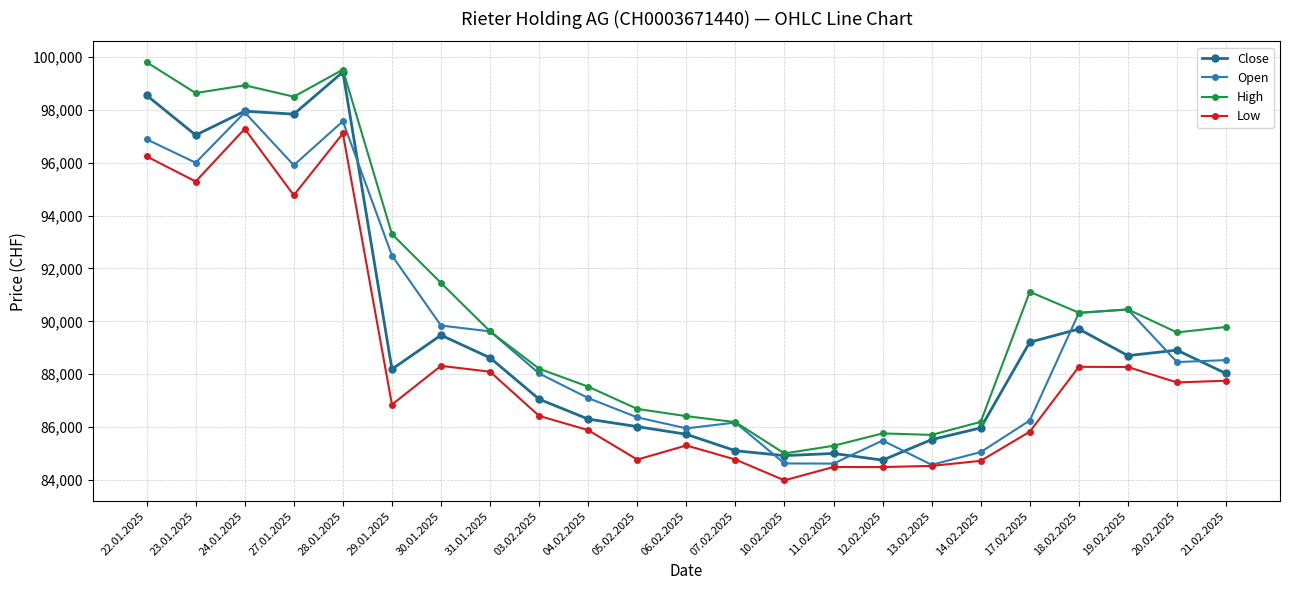

What is the sum of all Close values?

2058058